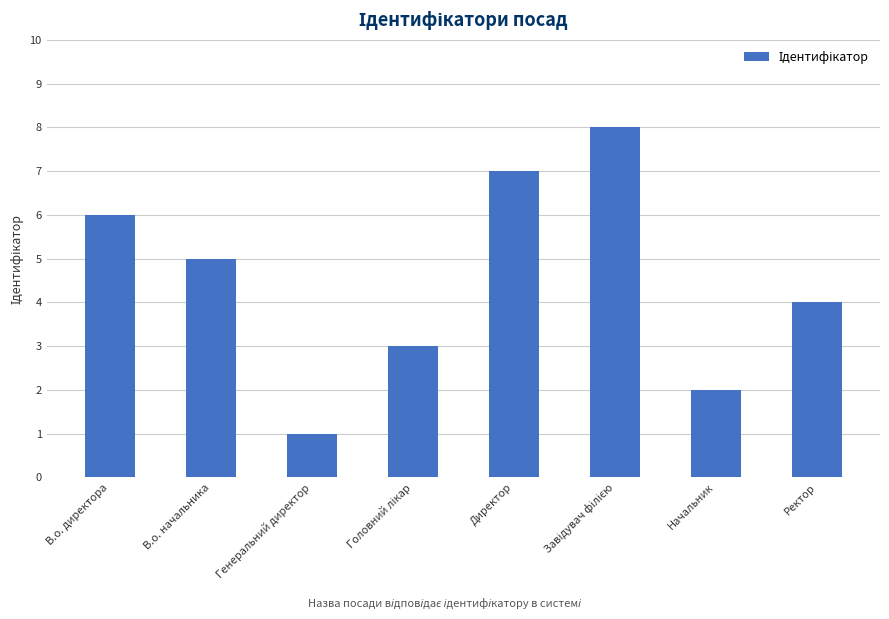

Does the chart contain any negative values?

No